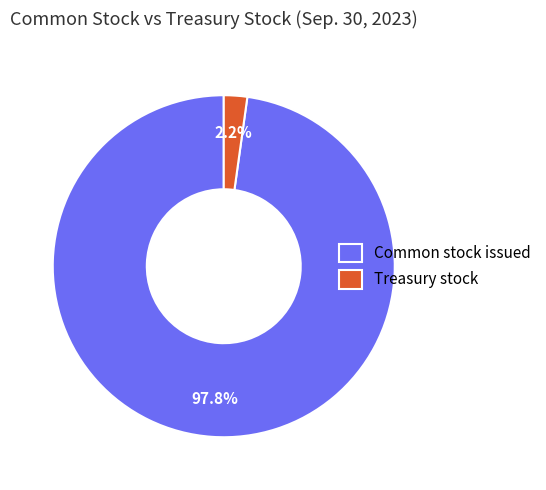

Is it true that Treasury stock is 17% of the pie?

False